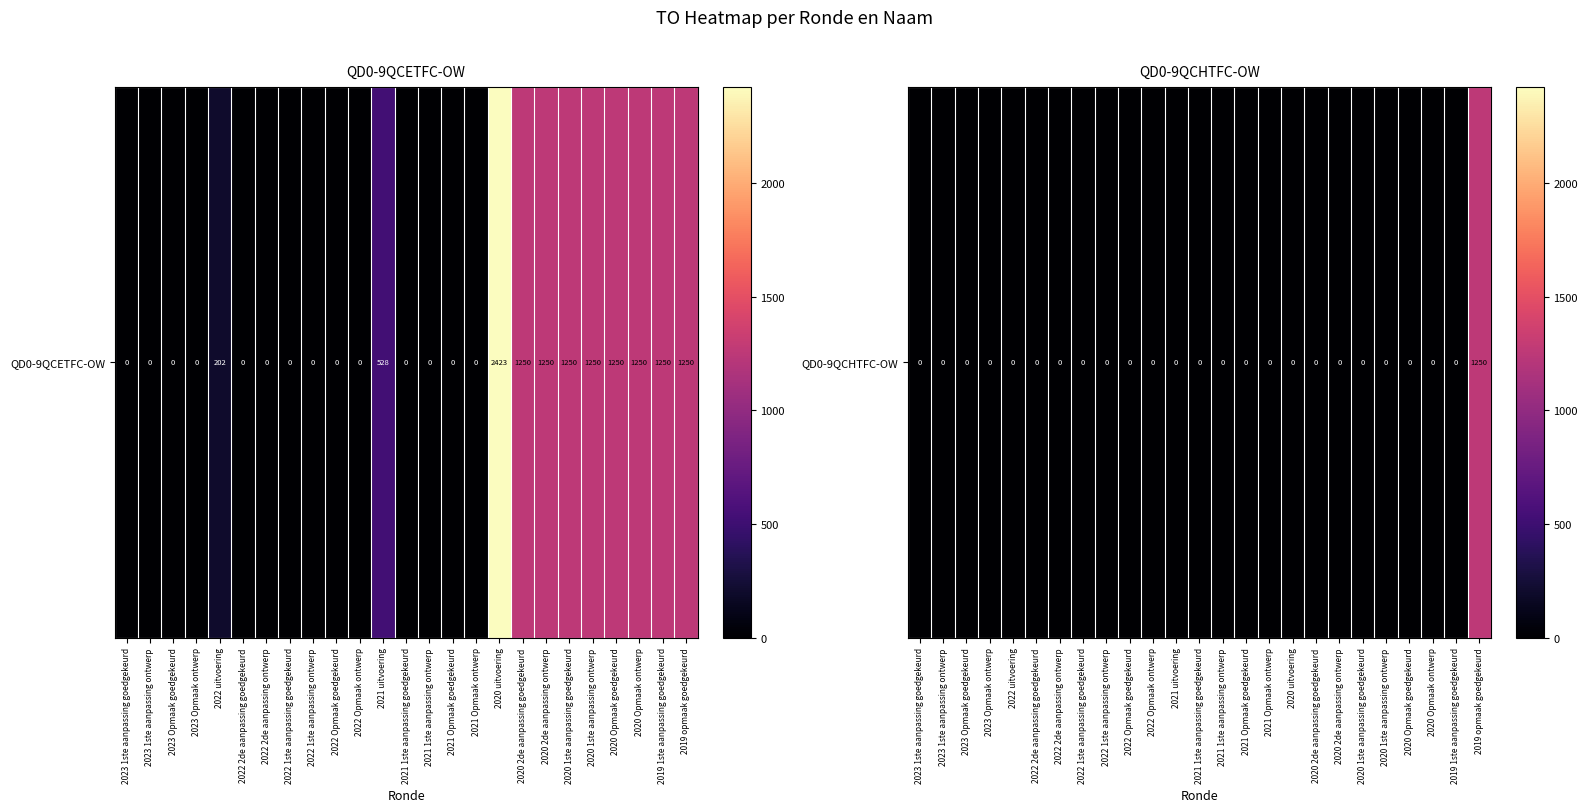

Rank the categories by value from highest to lowest.

2019 opmaak goedgekeurd, 2023 1ste aanpassing goedgekeurd, 2023 1ste aanpassing ontwerp, 2023 Opmaak goedgekeurd, 2023 Opmaak ontwerp, 2022 uitvoering, 2022 2de aanpassing goedgekeurd, 2022 2de aanpassing ontwerp, 2022 1ste aanpassing goedgekeurd, 2022 1ste aanpassing ontwerp, 2022 Opmaak goedgekeurd, 2022 Opmaak ontwerp, 2021 uitvoering, 2021 1ste aanpassing goedgekeurd, 2021 1ste aanpassing ontwerp, 2021 Opmaak goedgekeurd, 2021 Opmaak ontwerp, 2020 uitvoering, 2020 2de aanpassing goedgekeurd, 2020 2de aanpassing ontwerp, 2020 1ste aanpassing goedgekeurd, 2020 1ste aanpassing ontwerp, 2020 Opmaak goedgekeurd, 2020 Opmaak ontwerp, 2019 1ste aanpassing goedgekeurd